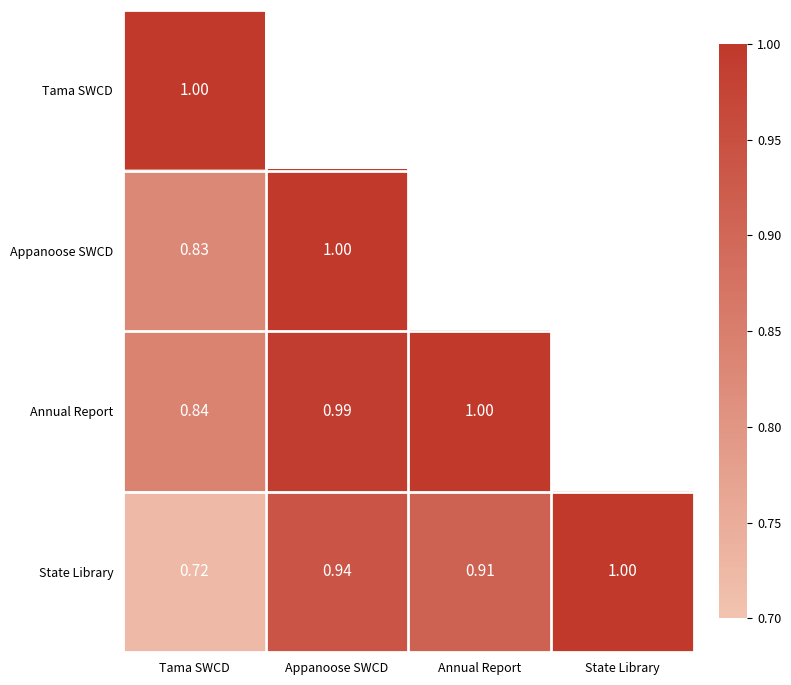

Count the number of data series in this chart.

4